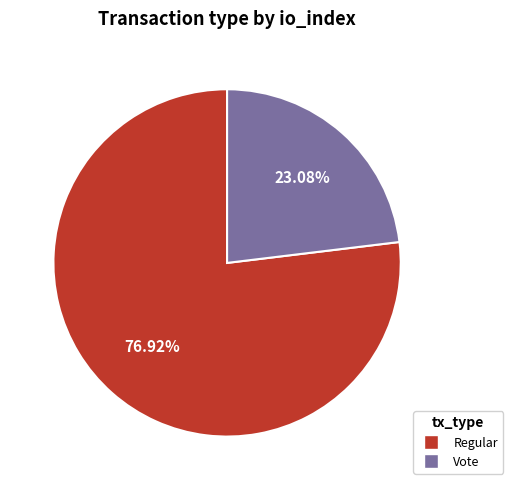

Is there any slice that represents more than half of the pie?

Yes